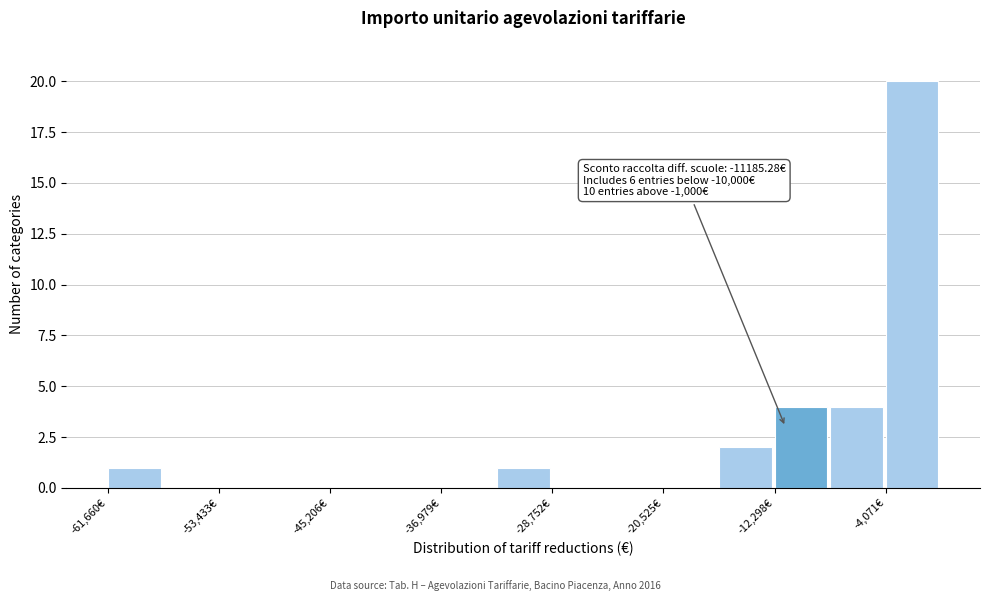

Which range on the x-axis has the tallest bar?

-4000 to 0